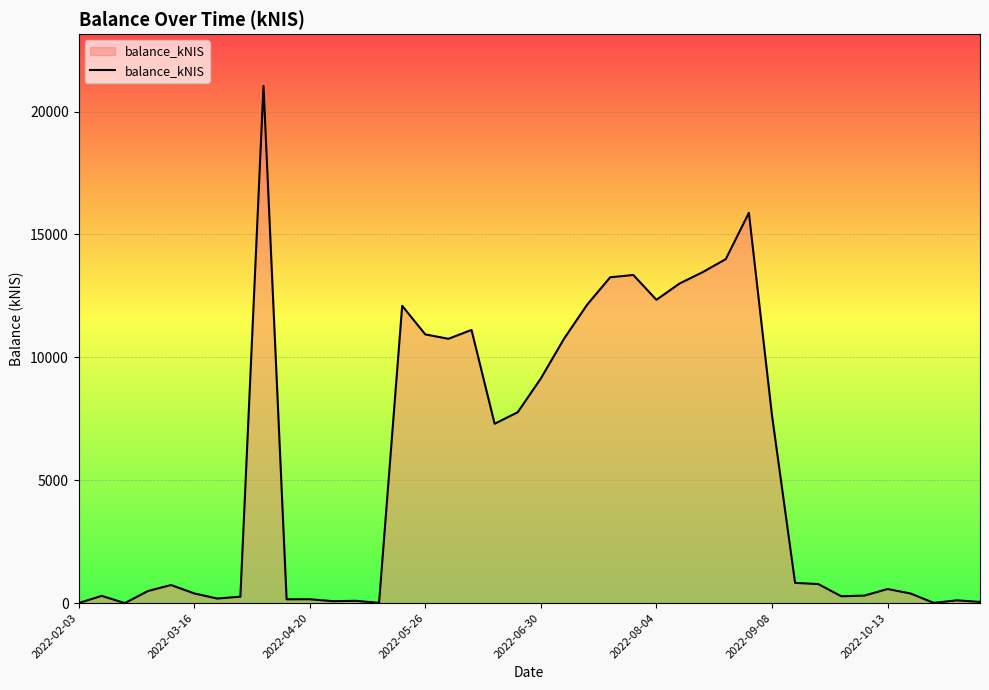

What is the difference between the maximum and minimum values?

21043.0